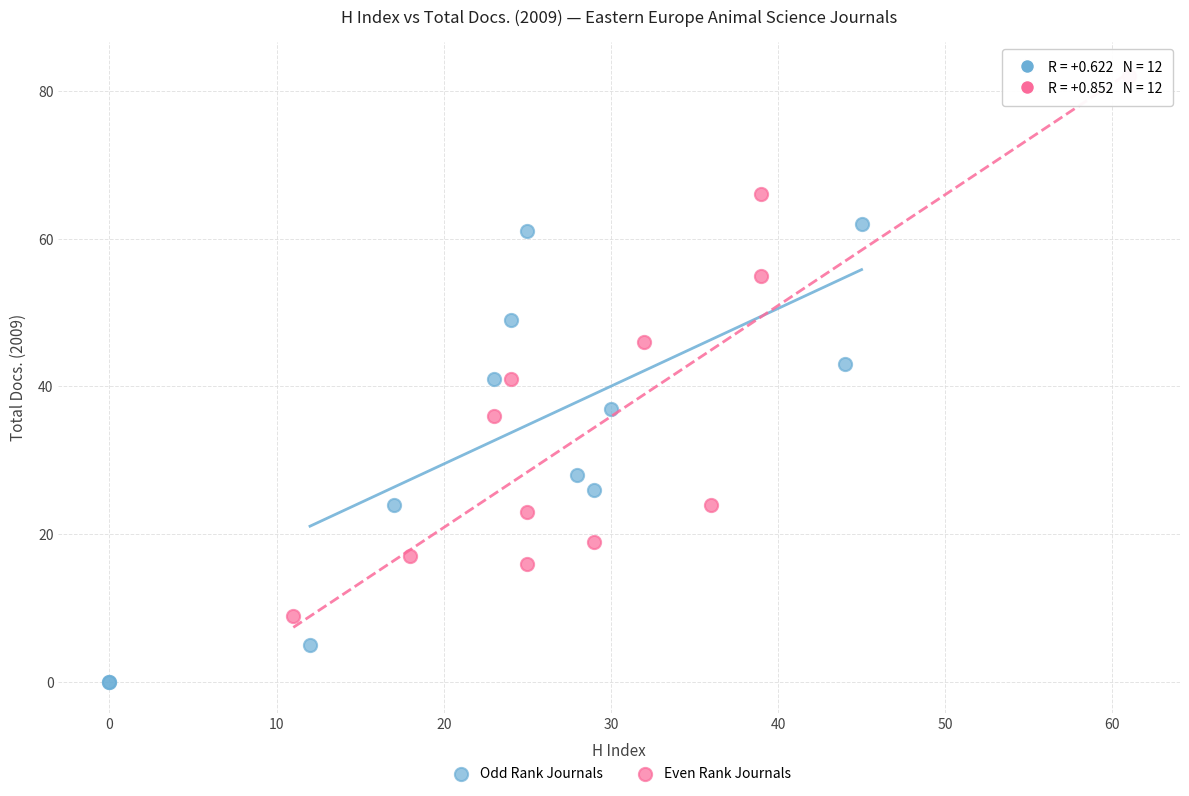

Which series has the largest Y range (max minus min)?

Even Rank Journals